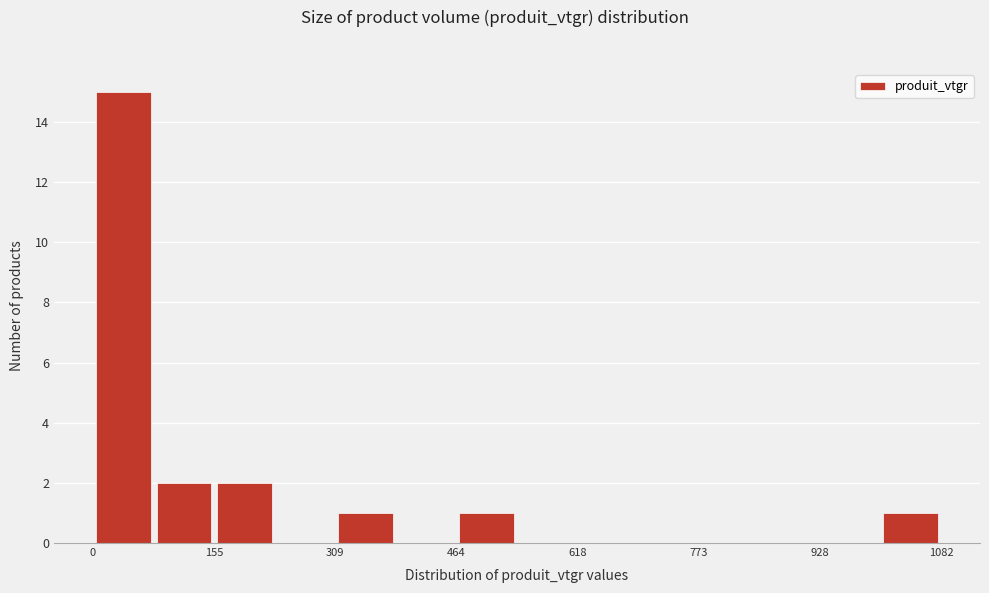

Around what value on the x-axis is the tallest bar? Give the approximate position of its centre, as read against the axis.

40